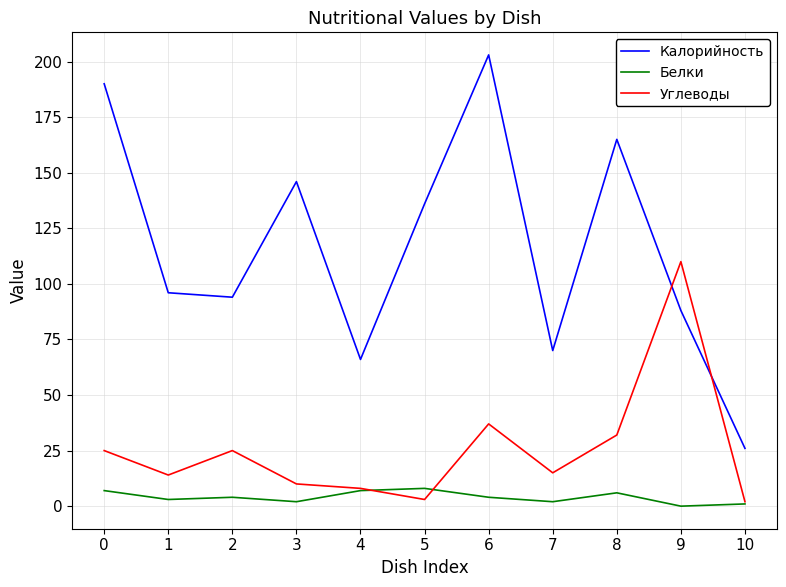

How many values in the Белки series are below 4?

5